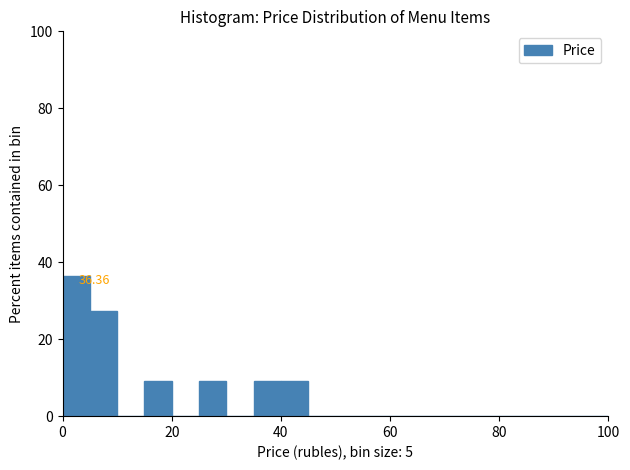

Around what value on the x-axis is the tallest bar? Give the approximate position of its centre, as read against the axis.

2